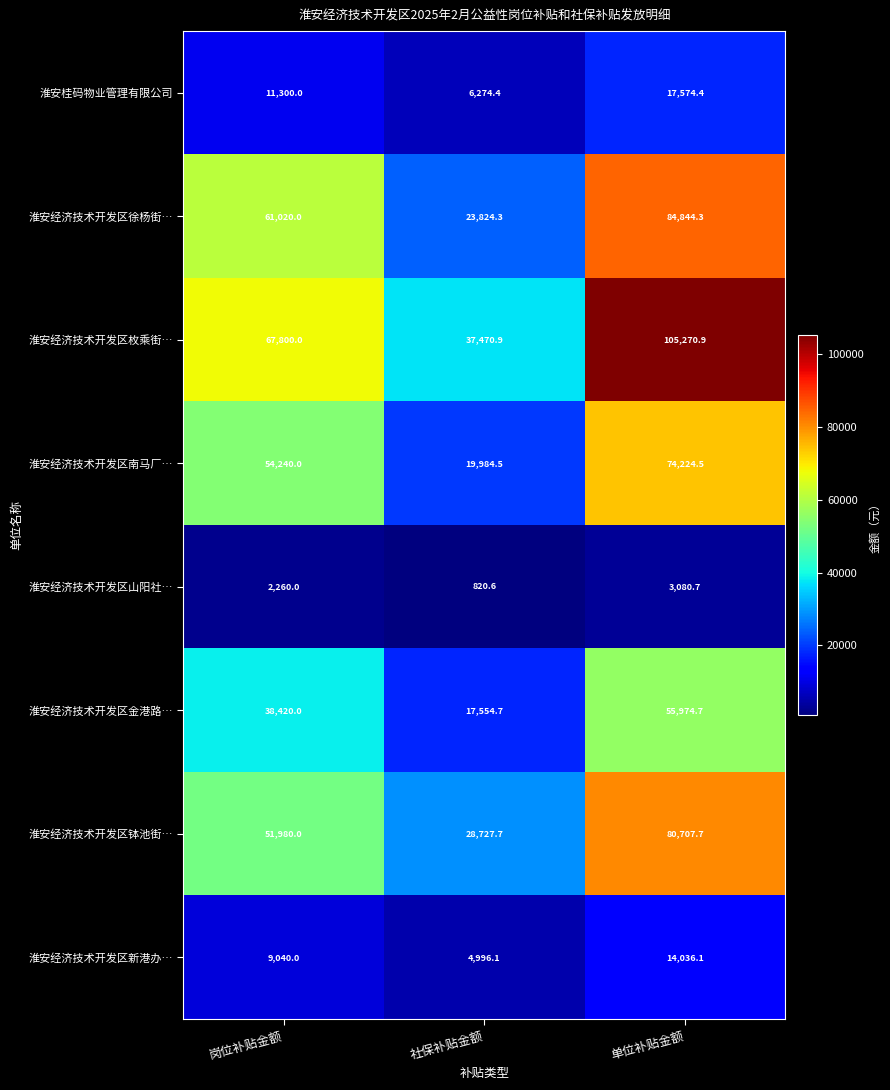

Reading left to right, extract all data points from this chart.

淮安桂码物业管理有限公司: 11300.0	6274.4	17574.4
淮安经济技术开发区徐杨街…: 61020.0	23824.3	84844.3
淮安经济技术开发区枚乘街…: 67800.0	37470.9	105270.9
淮安经济技术开发区南马厂…: 54240.0	19984.5	74224.5
淮安经济技术开发区山阳社…: 2260.0	820.6	3080.7
淮安经济技术开发区金港路…: 38420.0	17554.7	55974.7
淮安经济技术开发区钵池街…: 51980.0	28727.7	80707.7
淮安经济技术开发区新港办…: 9040.0	4996.1	14036.1